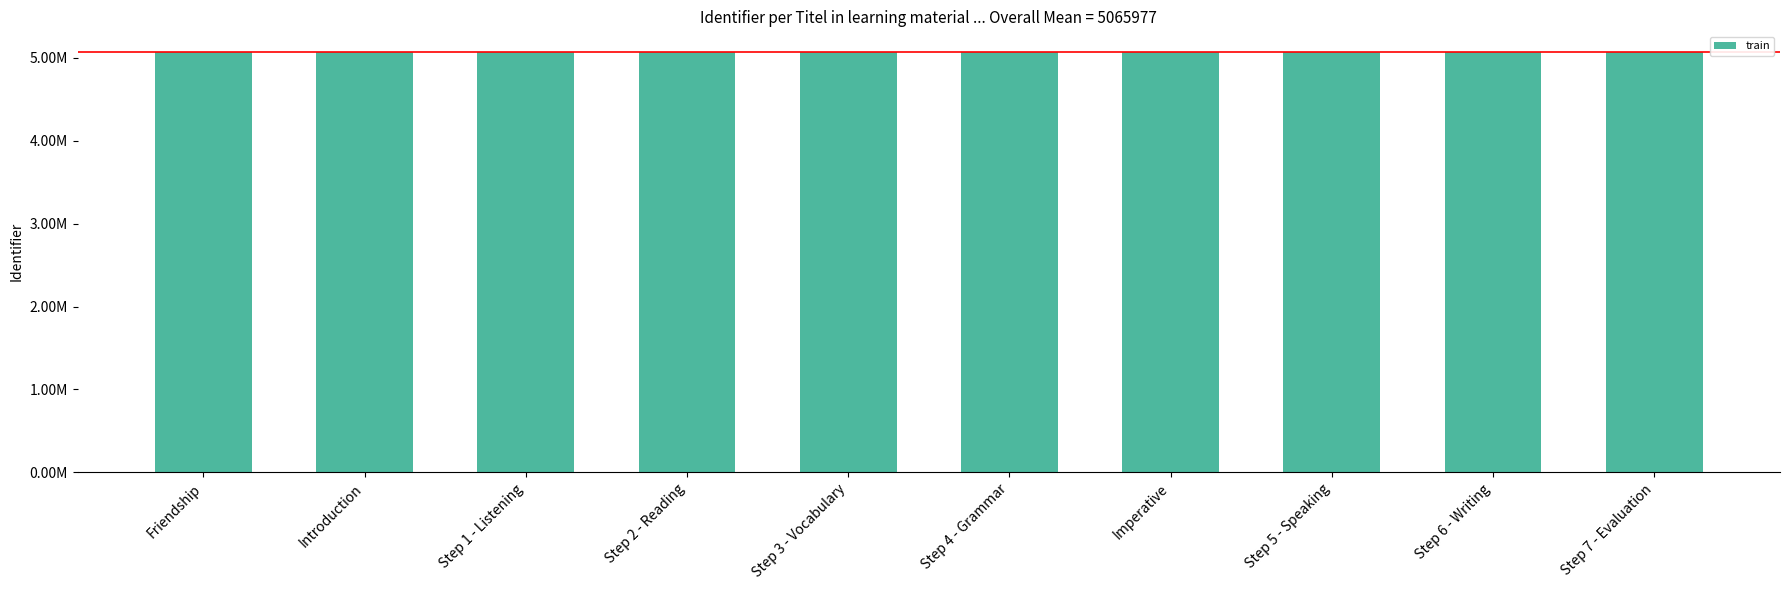

What is the label of the 3rd bar from the left?

Step 1 - Listening